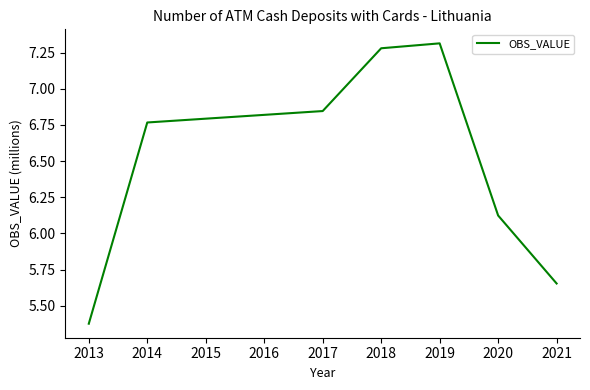

How many distinct data groups are displayed?

1